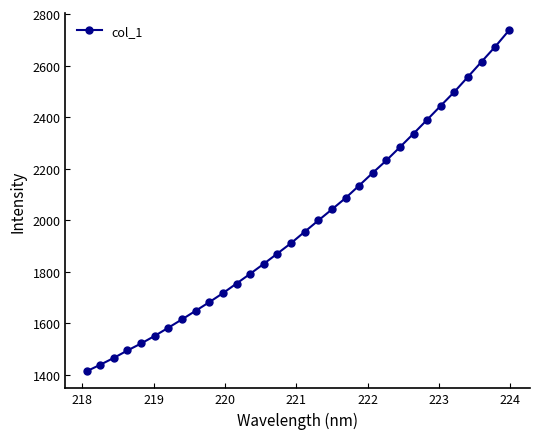

What is the value of the 3rd point from the left?

1466.1